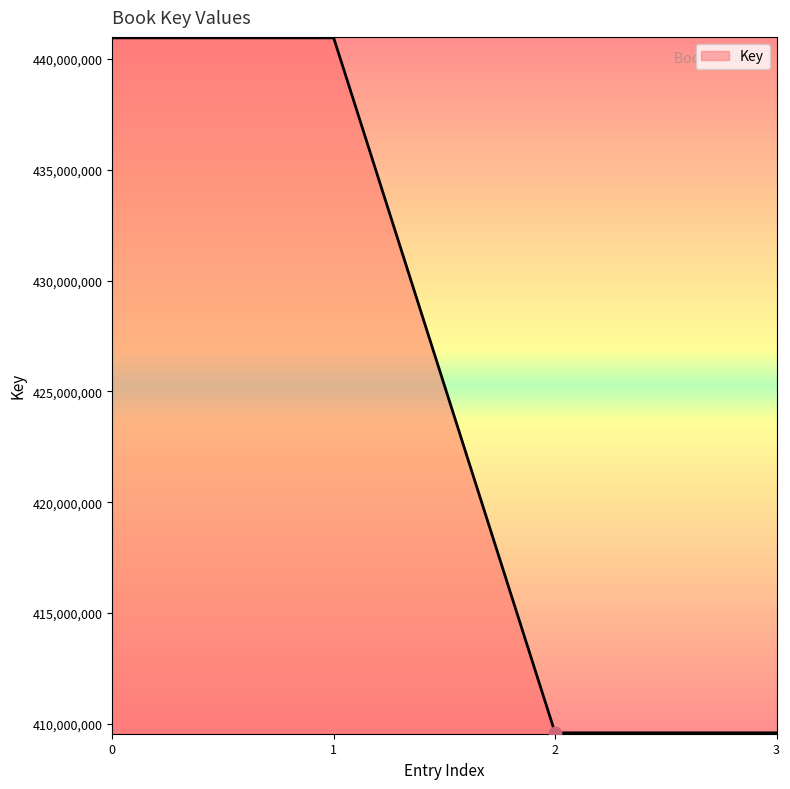

What is the ratio of the value at 0 to the value at 2?

1.1